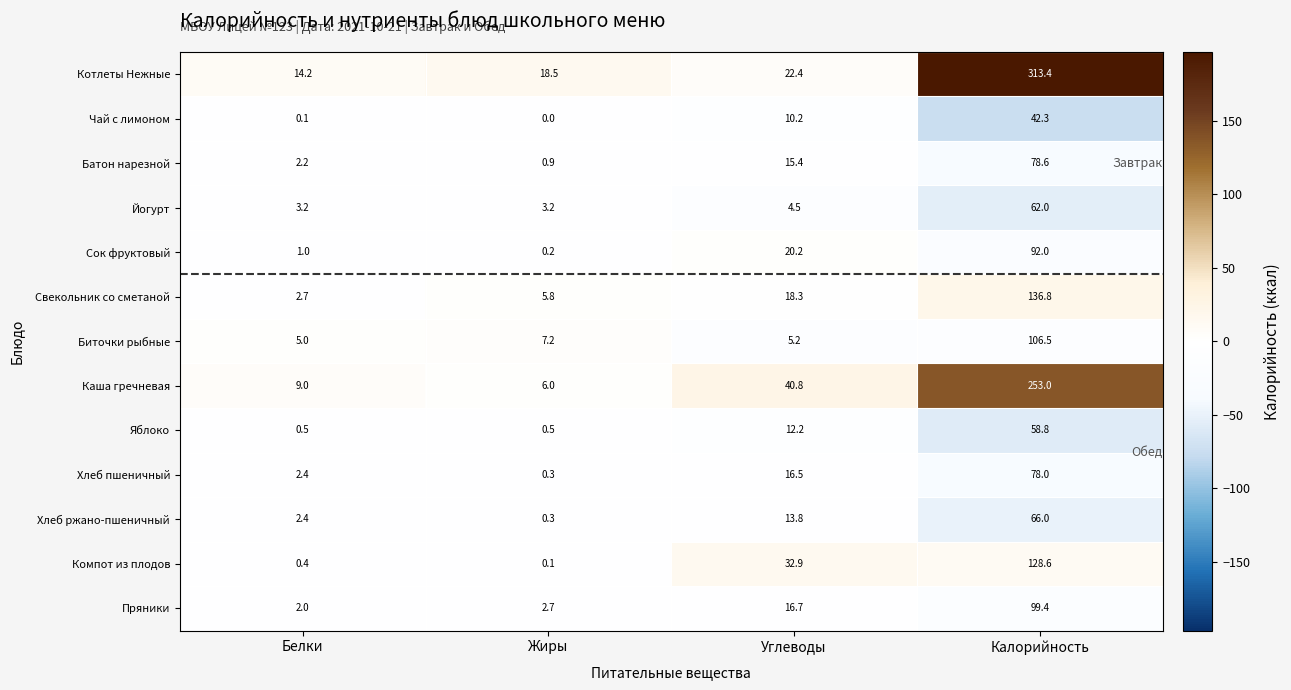

At Калорийность, list the series in order from largest to smallest.

Котлеты Нежные, Каша гречневая, Свекольник со сметаной, Компот из плодов, Биточки рыбные, Пряники, Сок фруктовый, Батон нарезной, Хлеб пшеничный, Хлеб ржано-пшеничный, Йогурт, Яблоко, Чай с лимоном